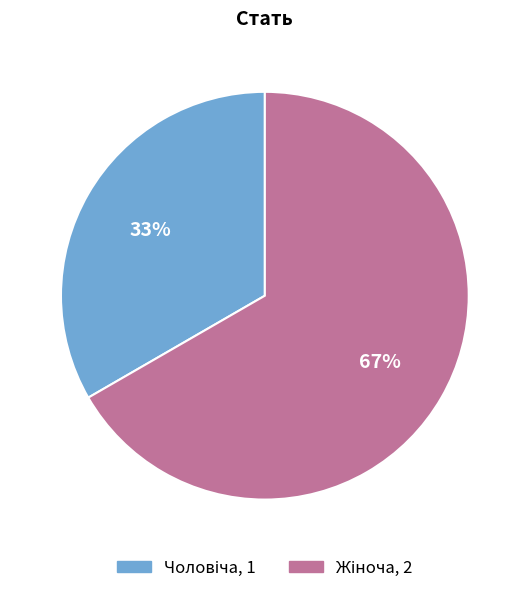

How many slices are in this pie chart?

2